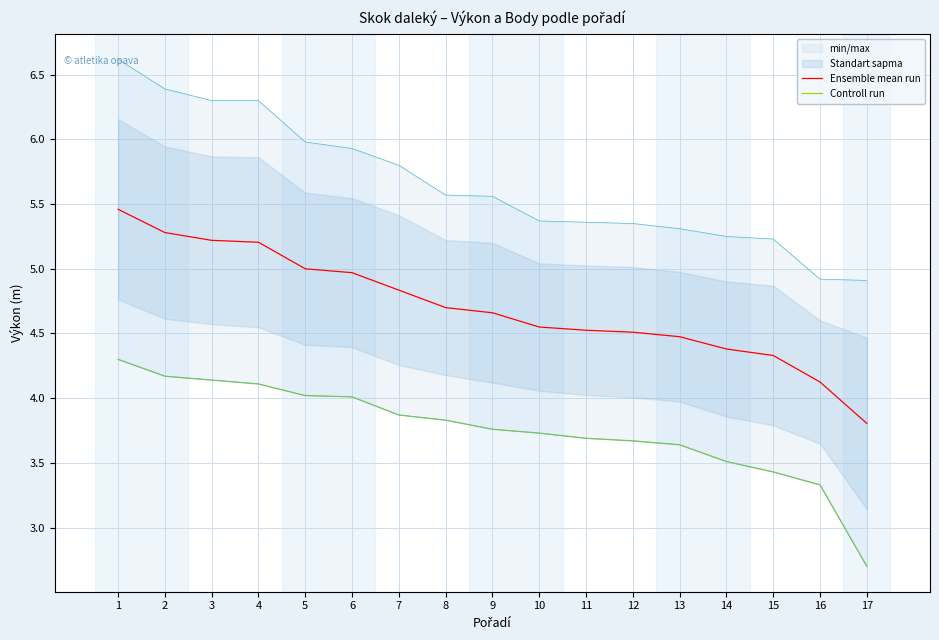

Reading left to right, transcribe all the data shown in this chart.

Ensemble mean run: 5.5	5.3	5.2	5.2	5.0	5.0	4.8	4.7	4.7	4.5	4.5	4.5	4.5	4.4	4.3	4.1	3.8
Controll run: 4.3	4.2	4.1	4.1	4.0	4.0	3.9	3.8	3.8	3.7	3.7	3.7	3.6	3.5	3.4	3.3	2.7